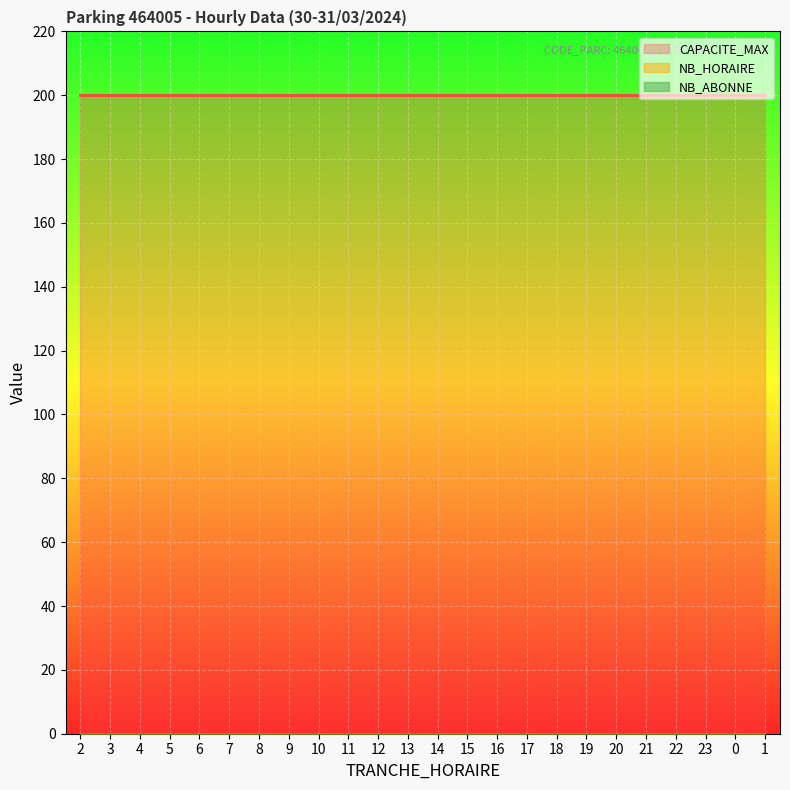

At how many categories does at least one series exceed 139?

24